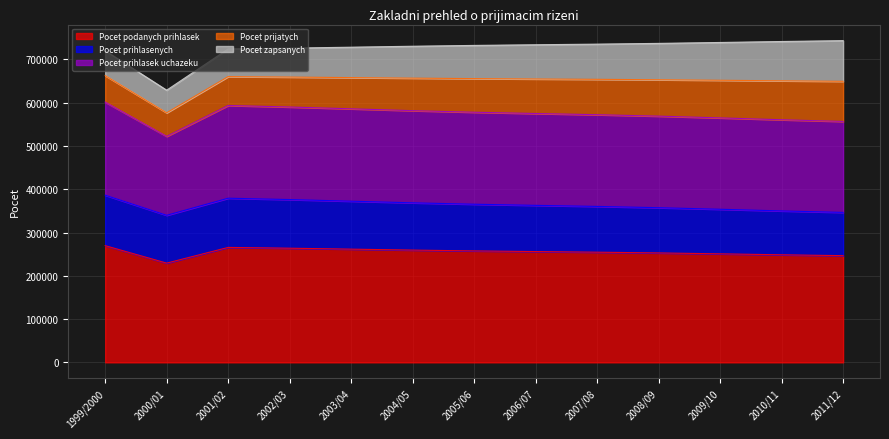

Which category has the highest value across all series?

2011/12